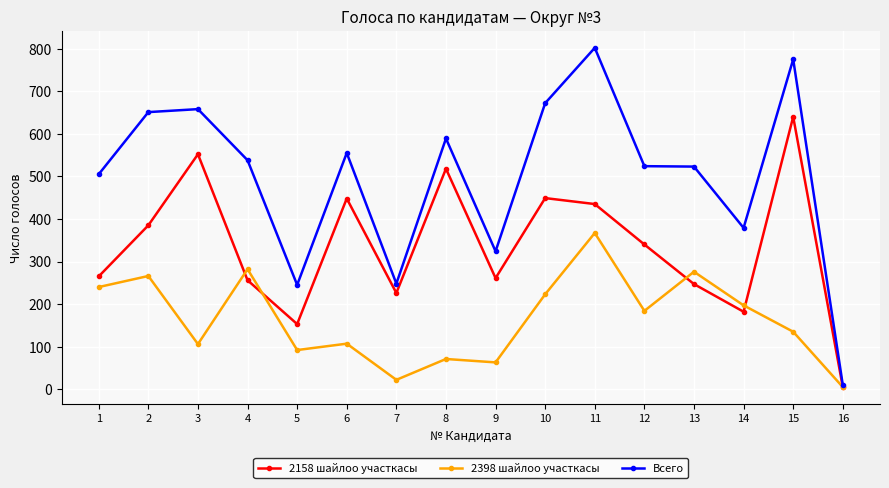

What is the difference between the second highest and second lowest values in the Всего series?

530